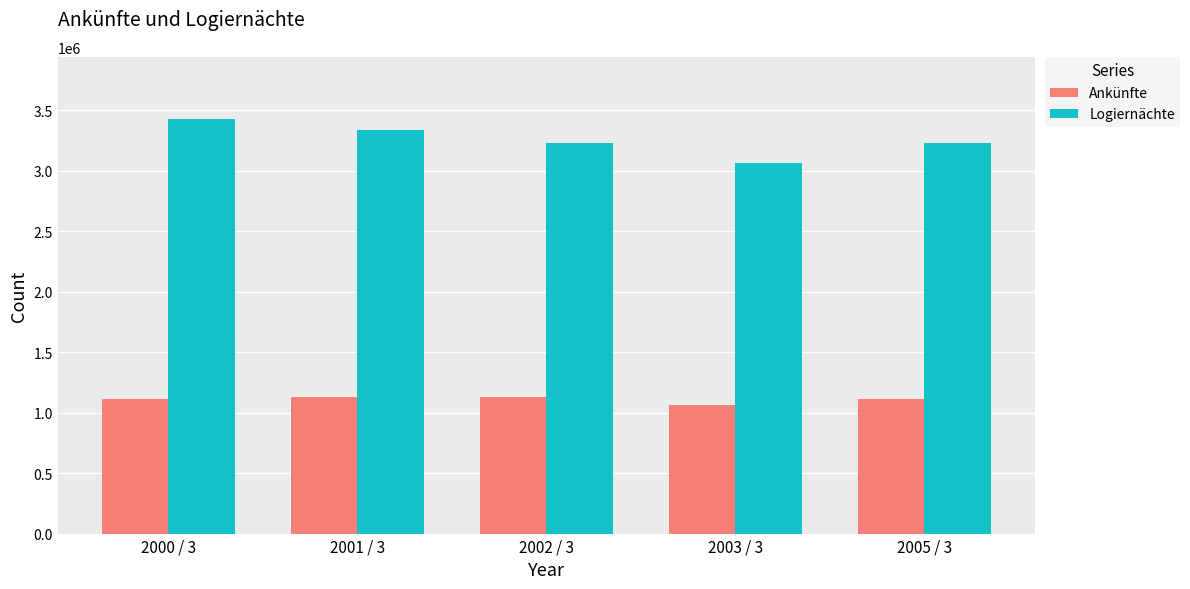

List the series in order of their overall mean, lowest first.

Ankünfte, Logiernächte